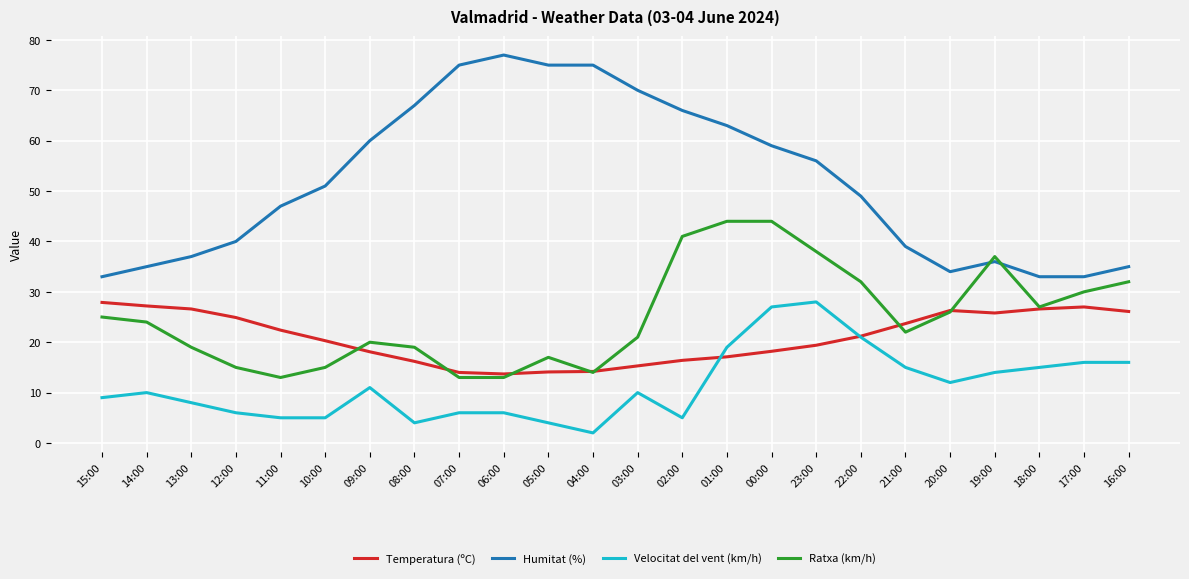

What value does the Temperatura (ºC) series have at 02:00?

16.4